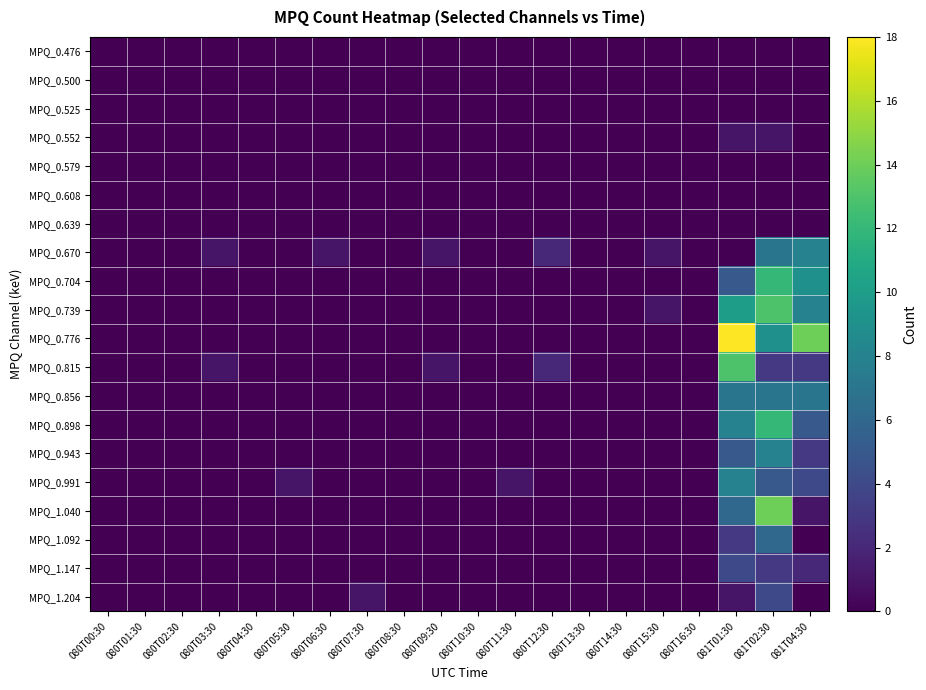

Which series has the widest spread of values?

MPQ_0.776